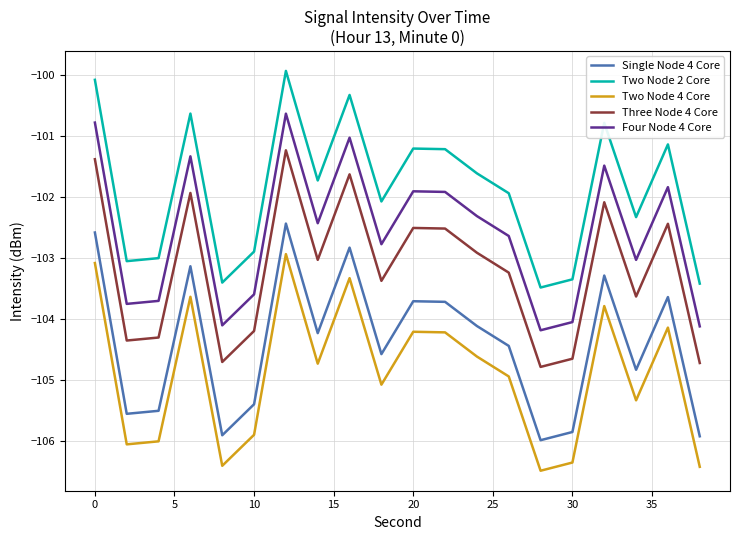

What is the difference between the second highest and minimum values in the Three Node 4 Core series?

3.4